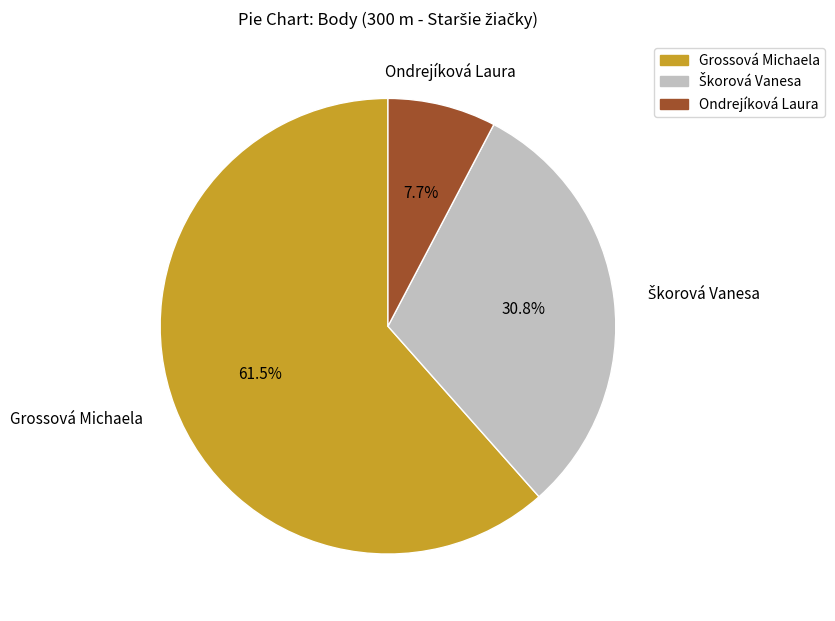

Combined, do Ondrejíková Laura and Grossová Michaela account for over 50%?

Yes